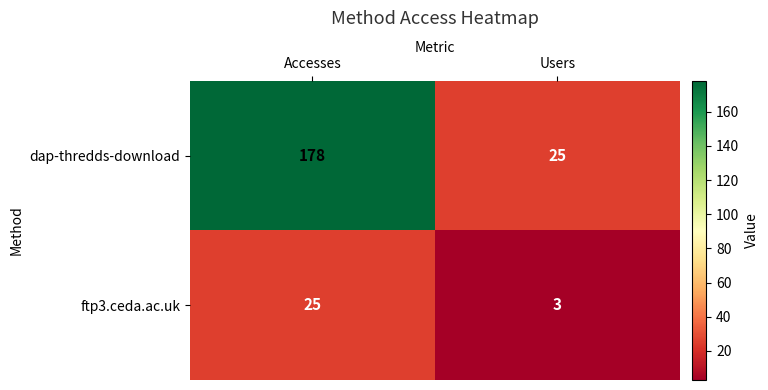

What is the average value of the ftp3.ceda.ac.uk series?

14